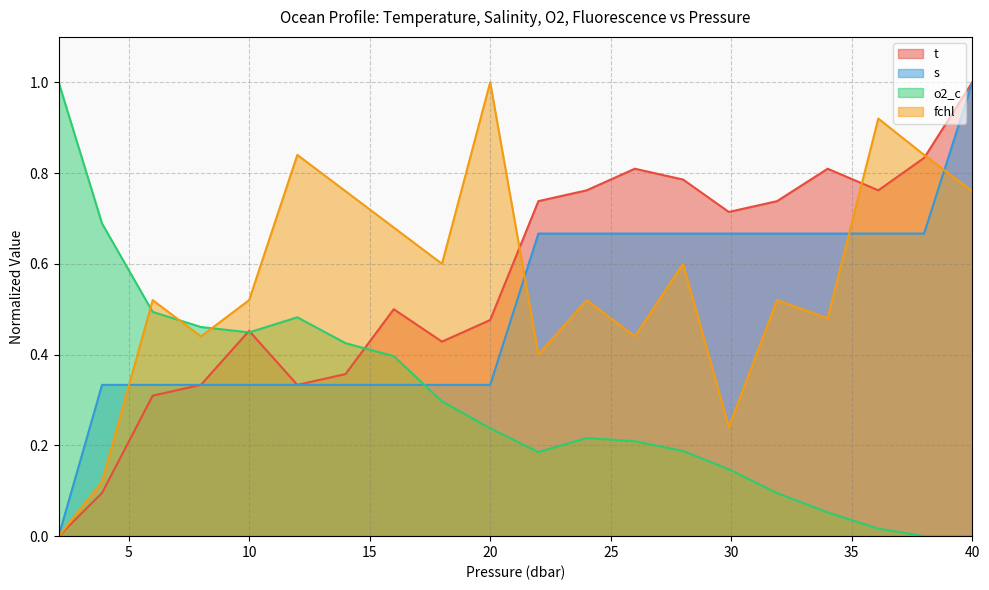

What is the total value across all series at 26.0?

2.1